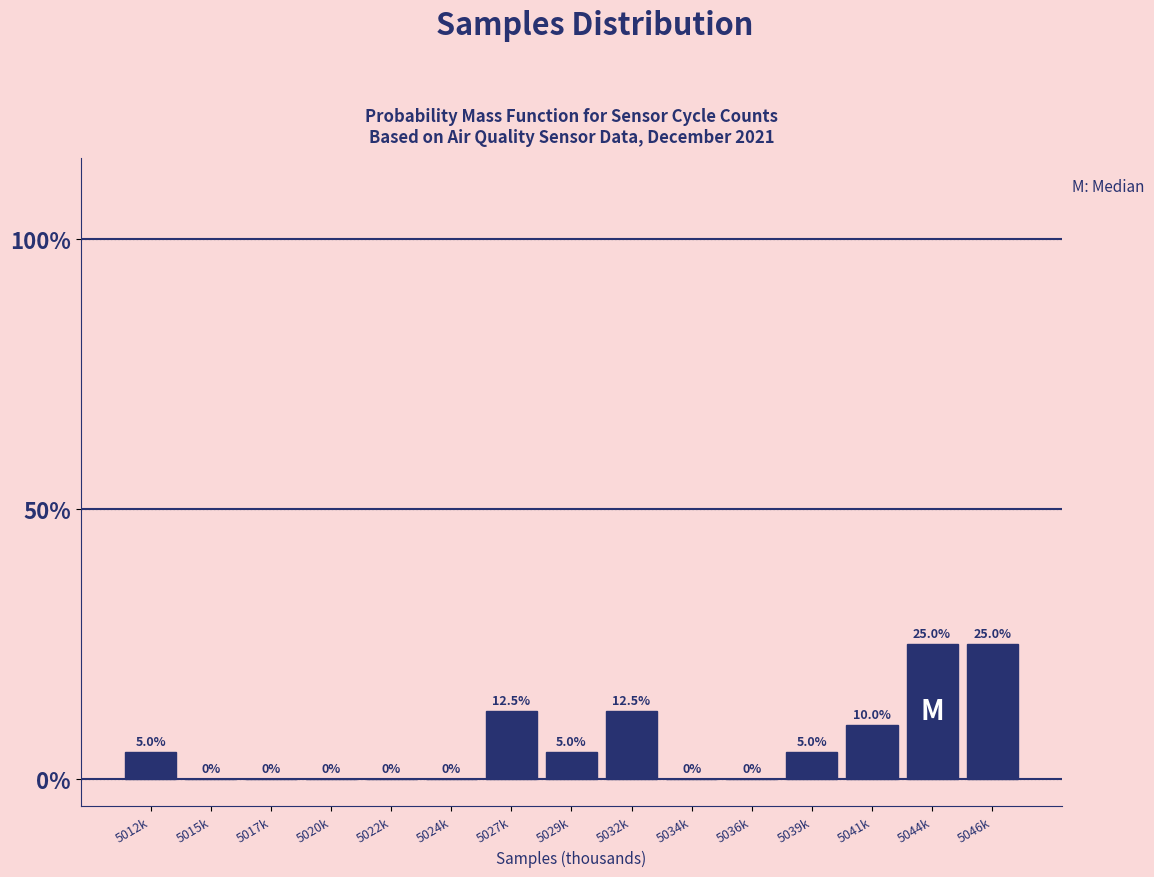

Reading left to right, what are all the values shown in this chart?

5012k=5.0	5015k=0.0	5017k=0.0	5020k=0.0	5022k=0.0	5024k=0.0	5027k=12.5	5029k=5.0	5032k=12.5	5034k=0.0	5036k=0.0	5039k=5.0	5041k=10.0	5044k=25.0	5046k=25.0